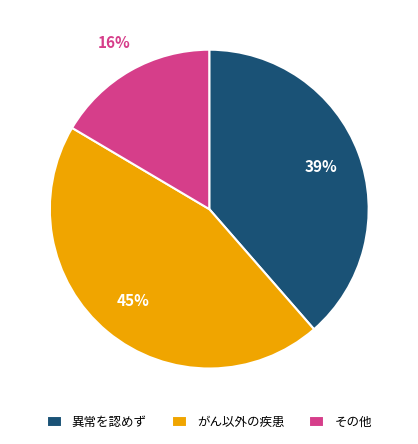

What is the smallest slice in the pie chart?

その他